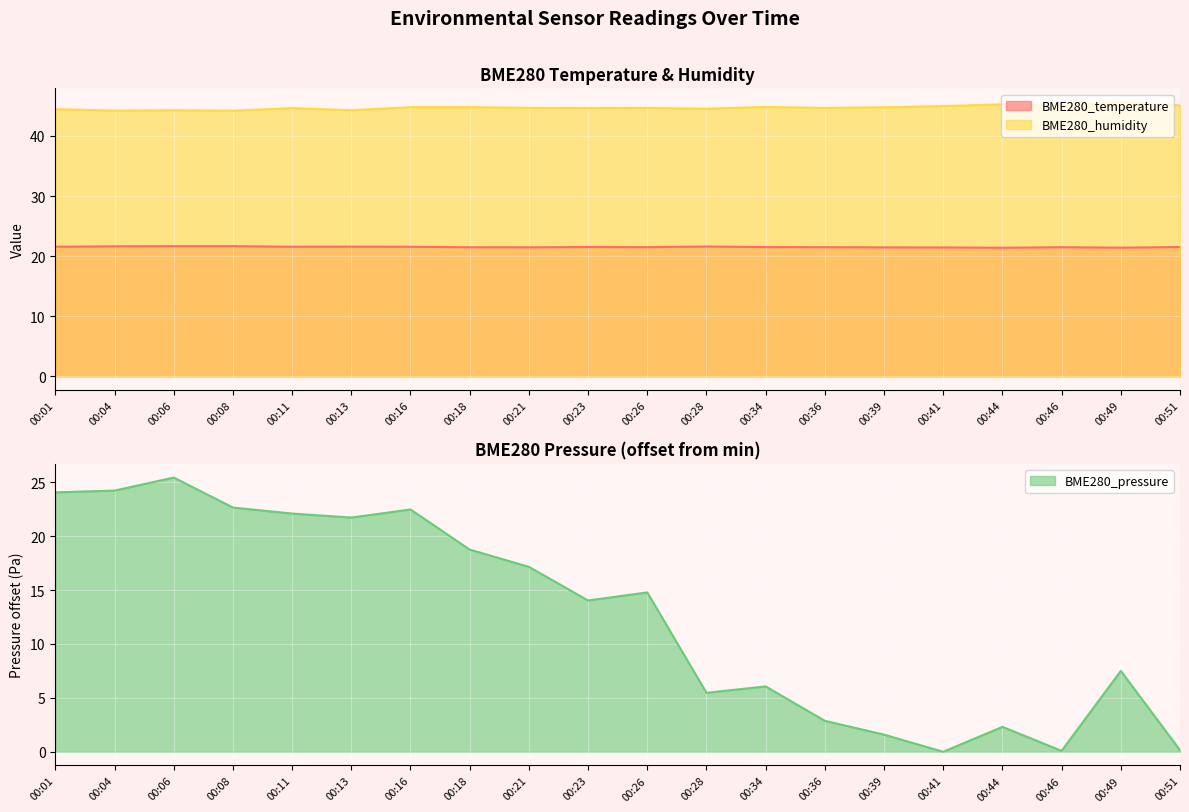

The value of BME280_pressure at 00:06 is 37.2. True or false?

False